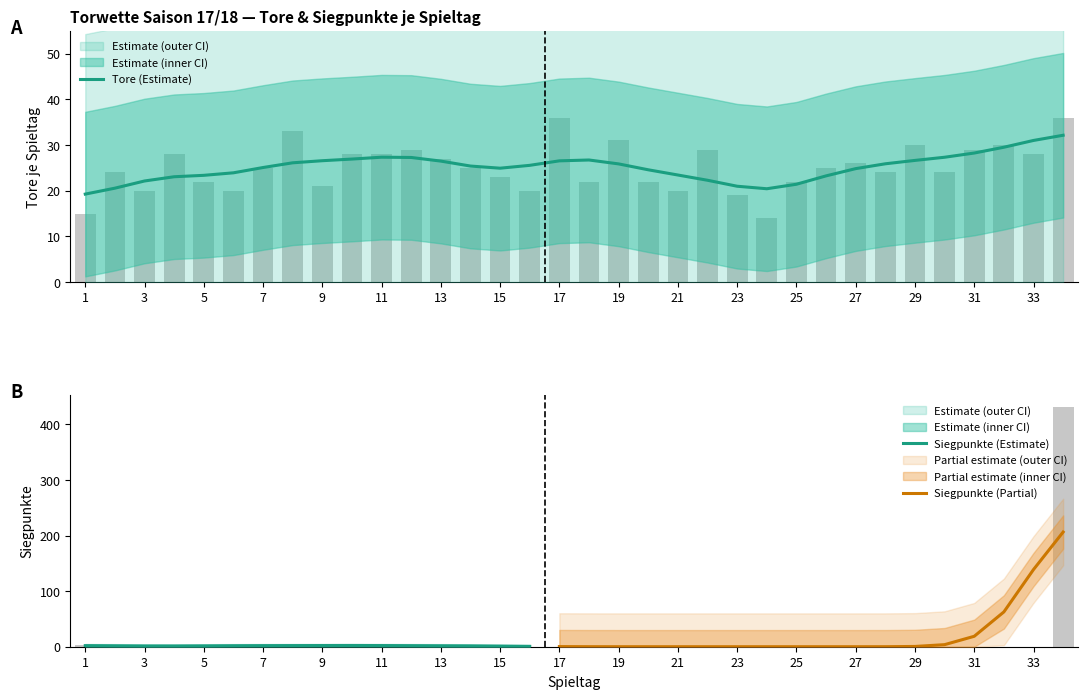

How many series are shown in this chart?

2